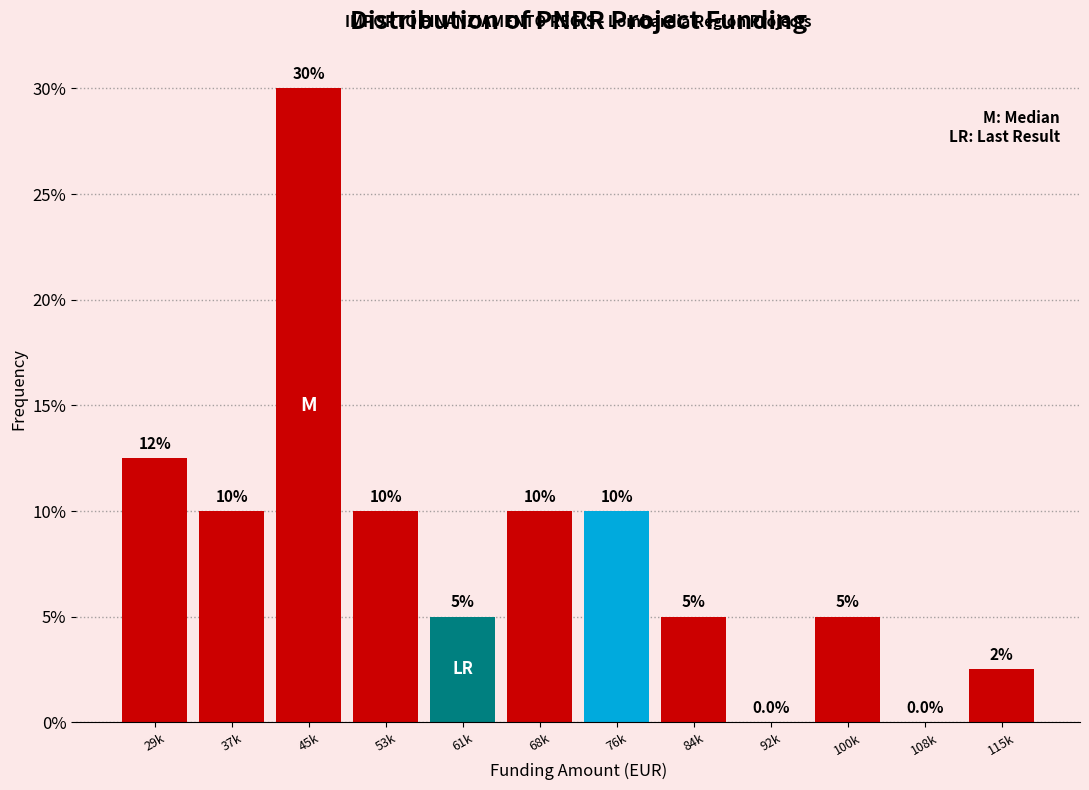

Reading right to left, extract all data points from this chart.

115k=2.5	108k=0.0	100k=5.0	92k=0.0	84k=5.0	76k=10.0	68k=10.0	61k=5.0	53k=10.0	45k=30.0	37k=10.0	29k=12.5